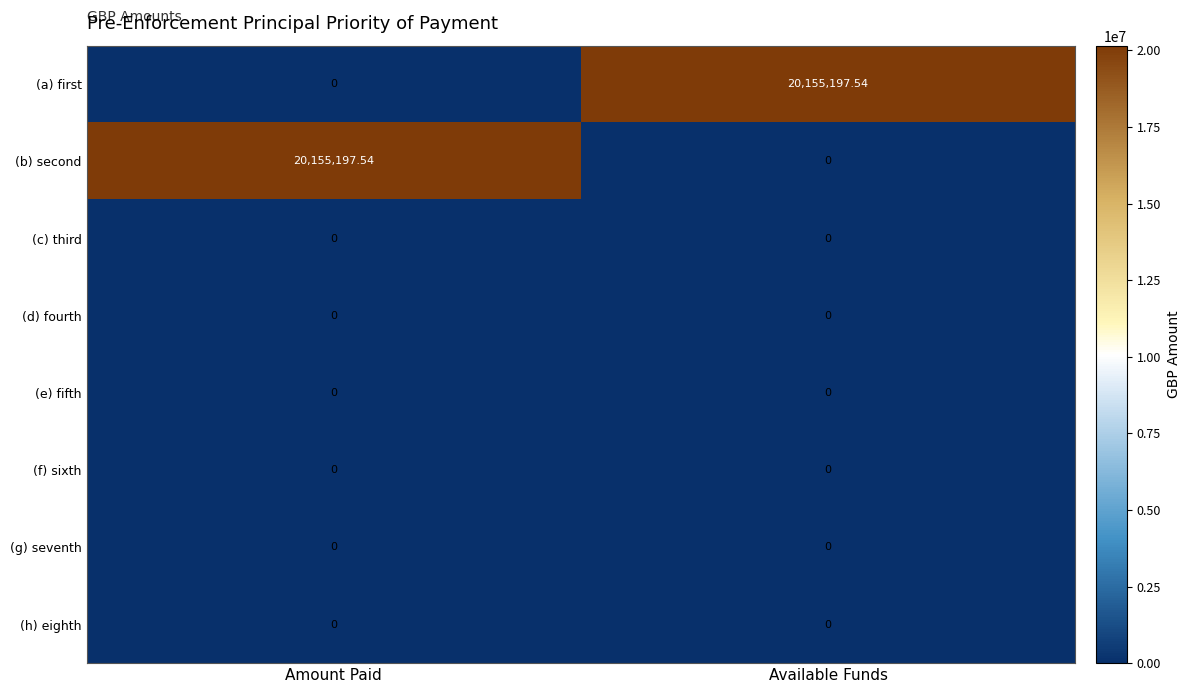

At how many categories does at least one series exceed 10584504?

2